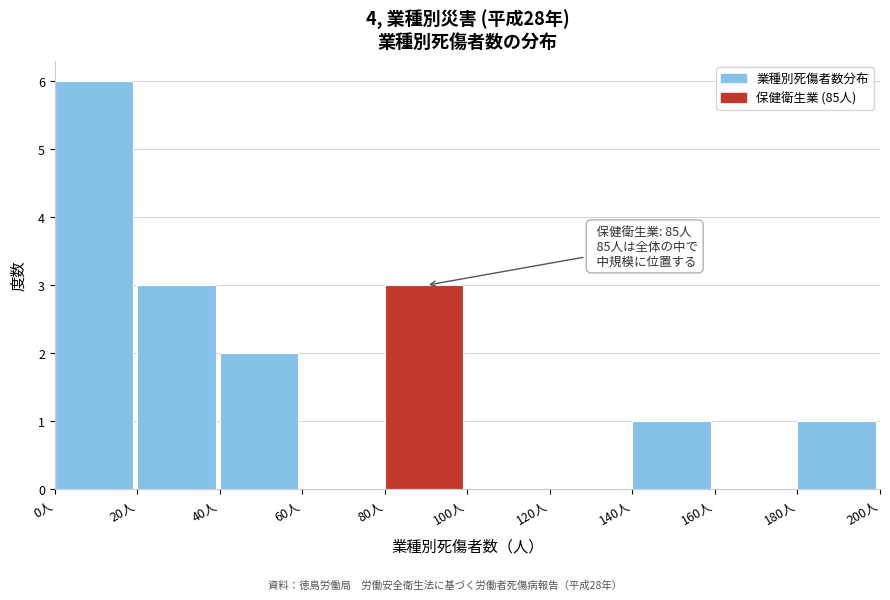

Over which range of the x-axis is the bar tallest?

0 to 20